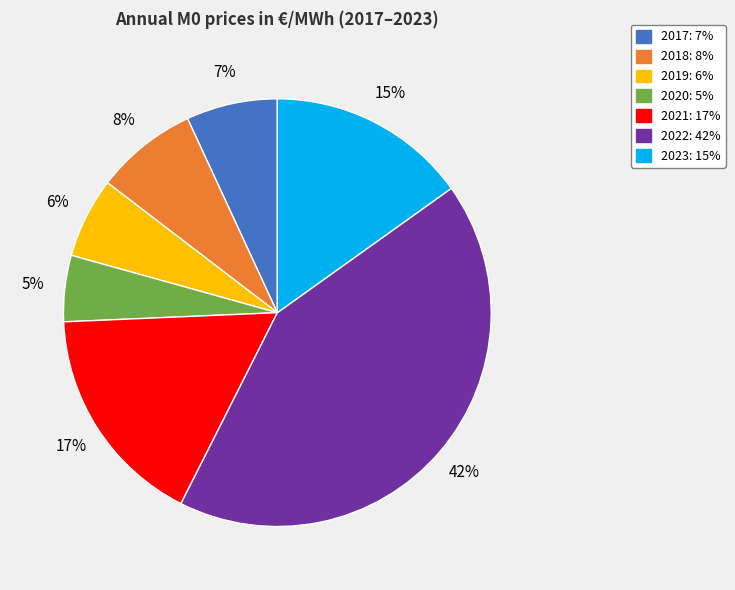

Is it true that 2017 is 19% of the pie?

False